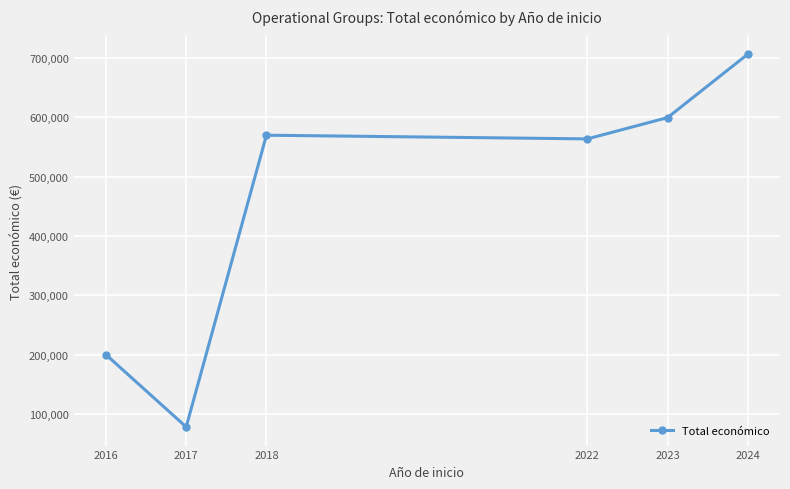

Reading right to left, transcribe all the data shown in this chart.

706697.0	599663.5	563721.0	569903.0	78116.0	199997.0